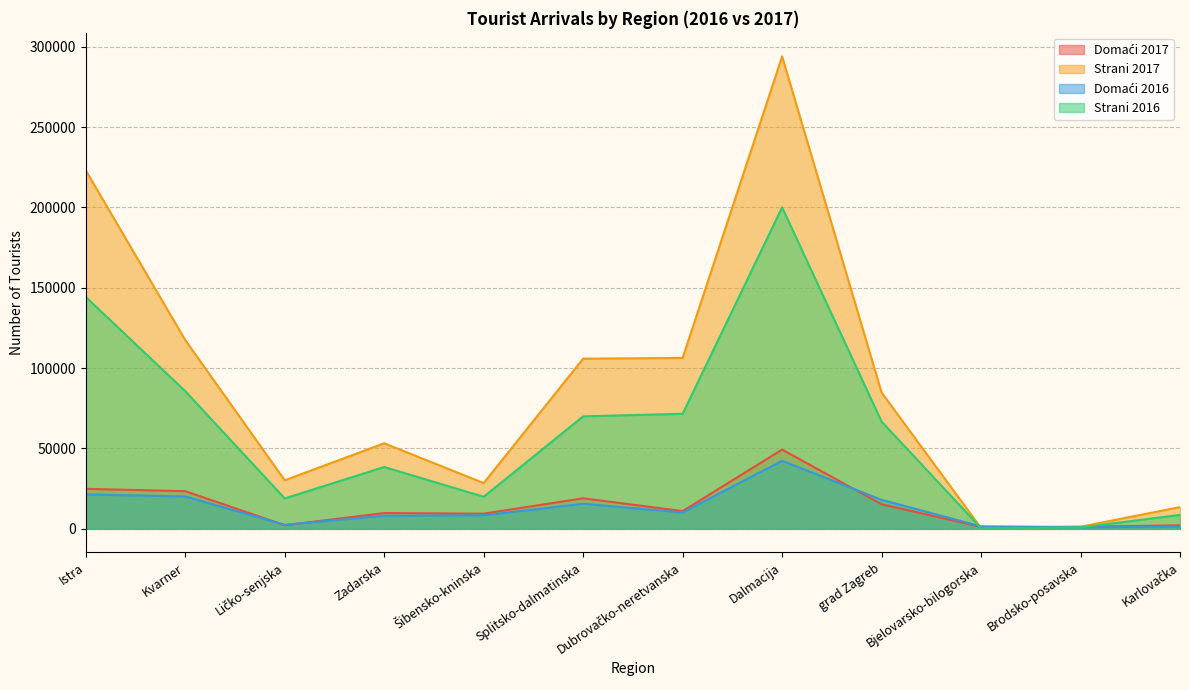

What is the value of the Domaći 2017 point at the 8th from the left?

49320